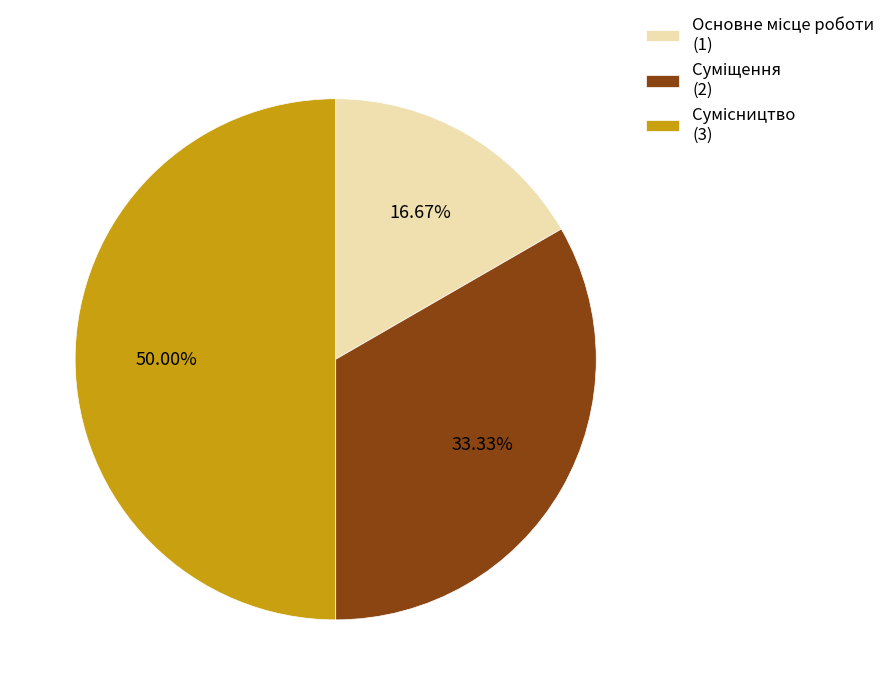

Which category has the smallest portion of the pie?

Основне місце роботи